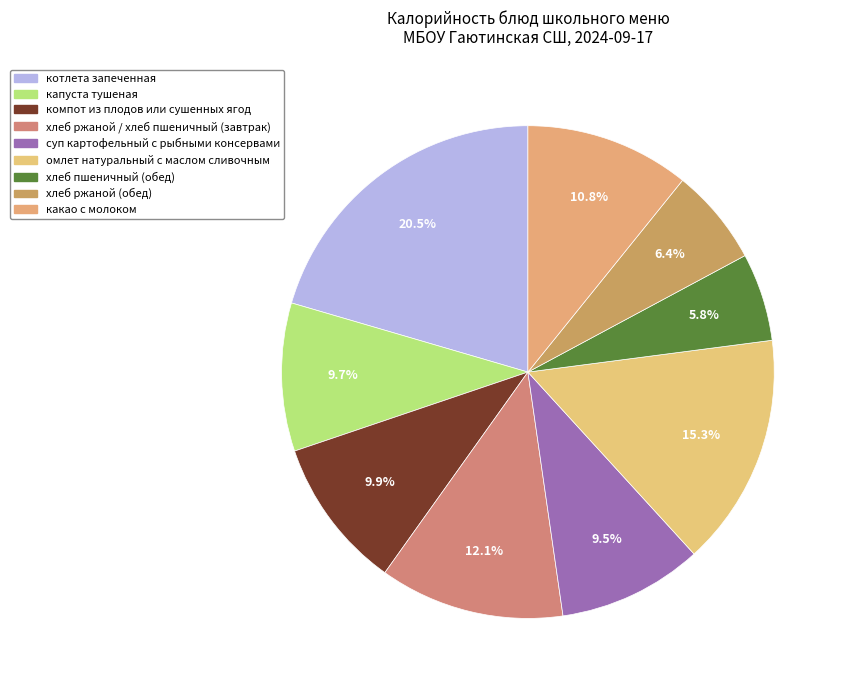

What is the ratio of the value at хлеб пшеничный (обед) to the value at омлет натуральный с маслом сливочным?

0.4